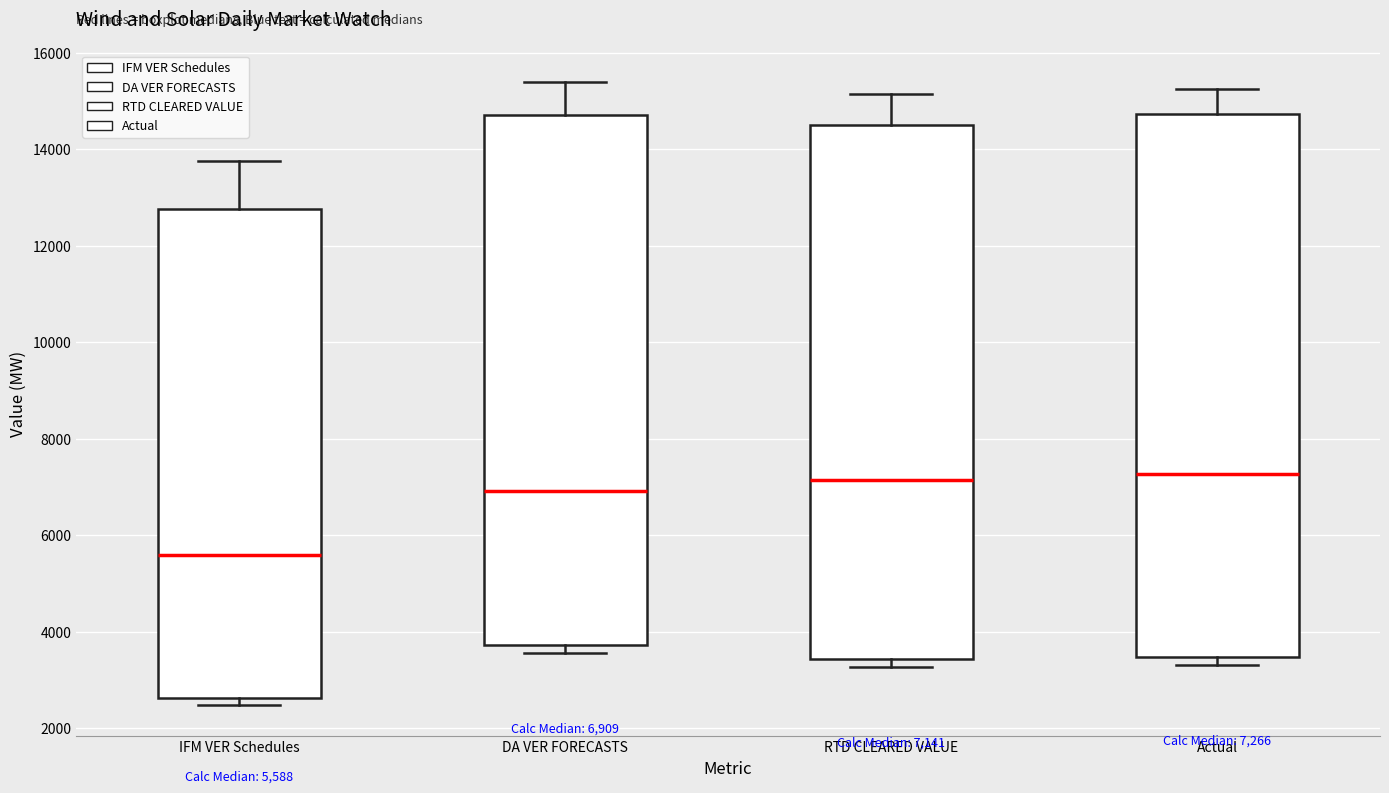

Which box's median line is the lowest?

IFM VER Schedules